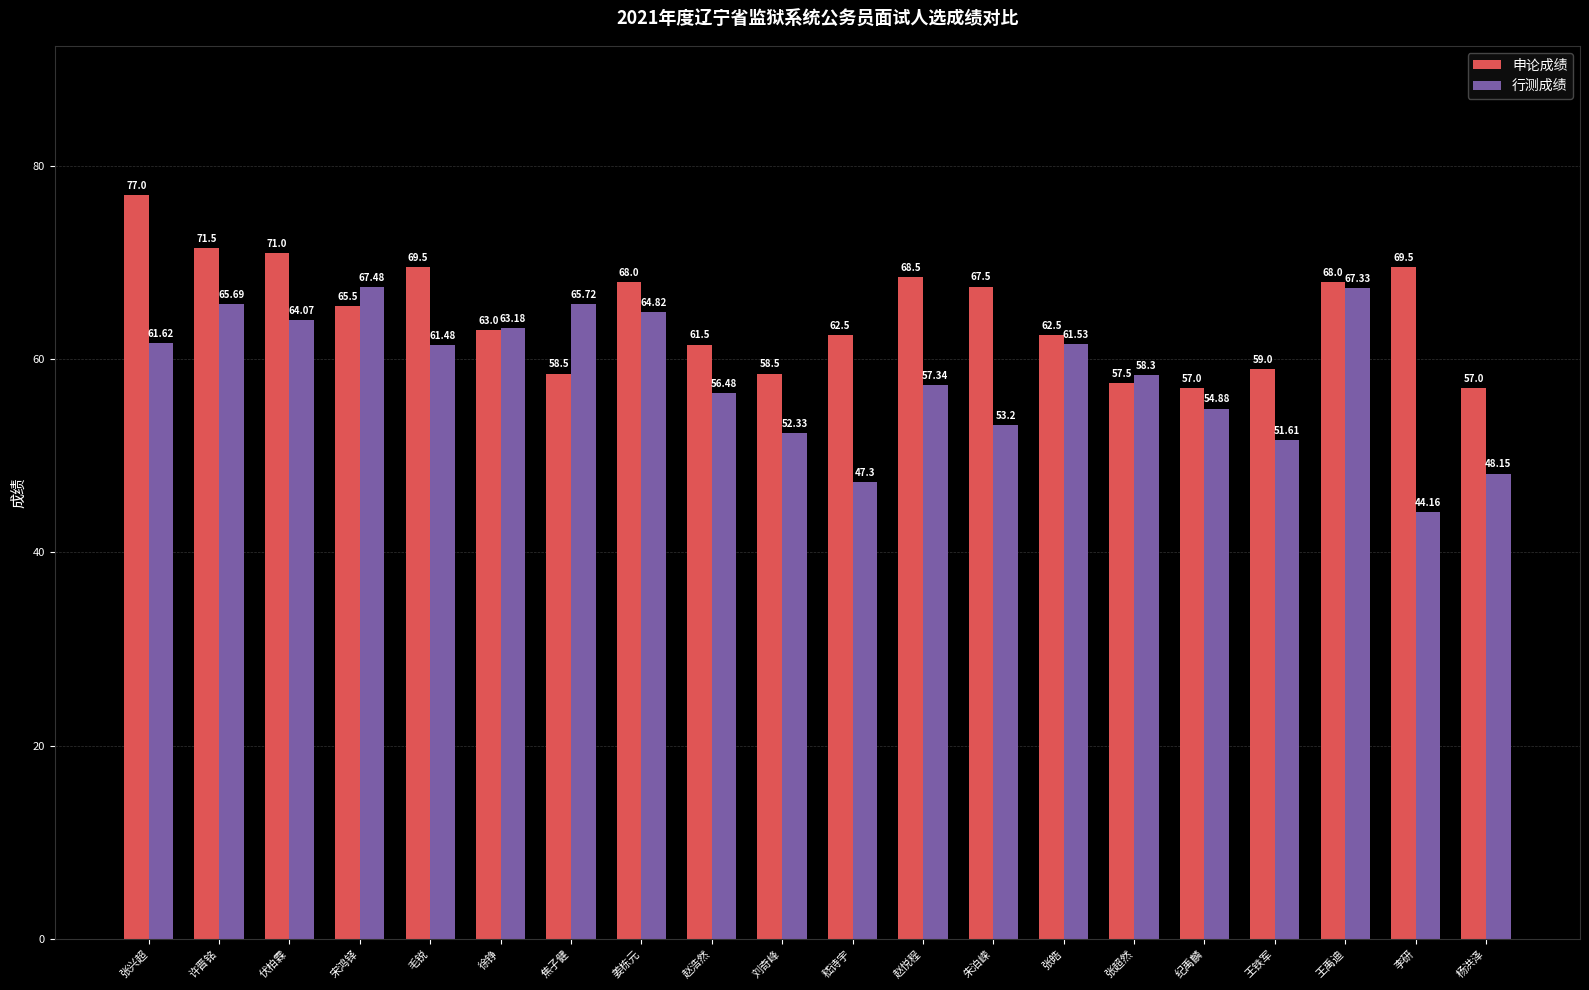

What is the value of the 申论成绩 bar at the 20th from the left?

57.0